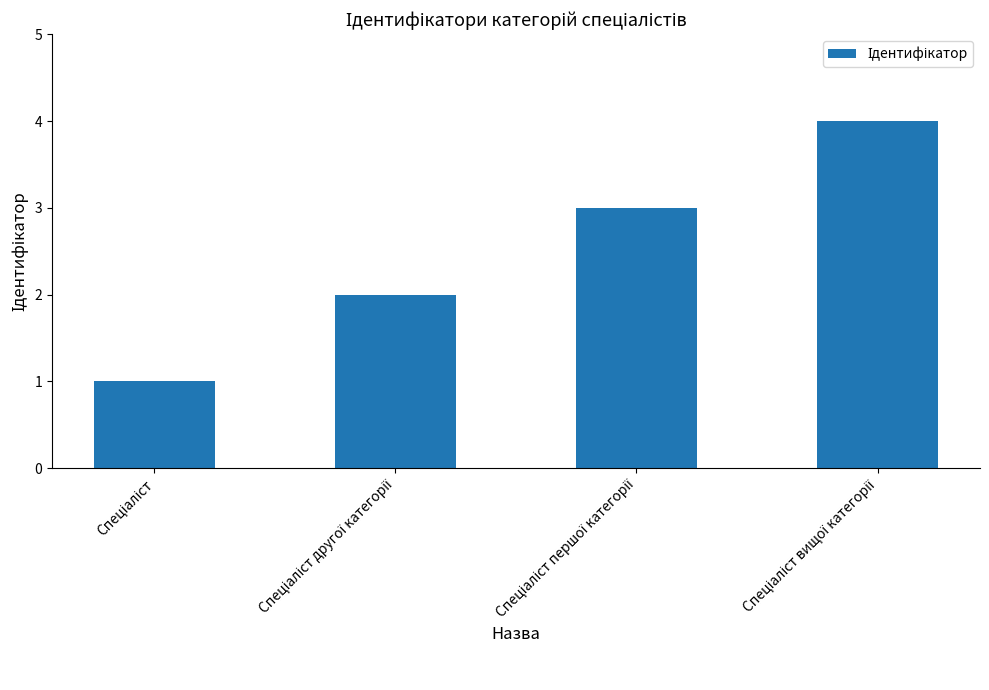

What is the difference between the maximum and minimum values?

3